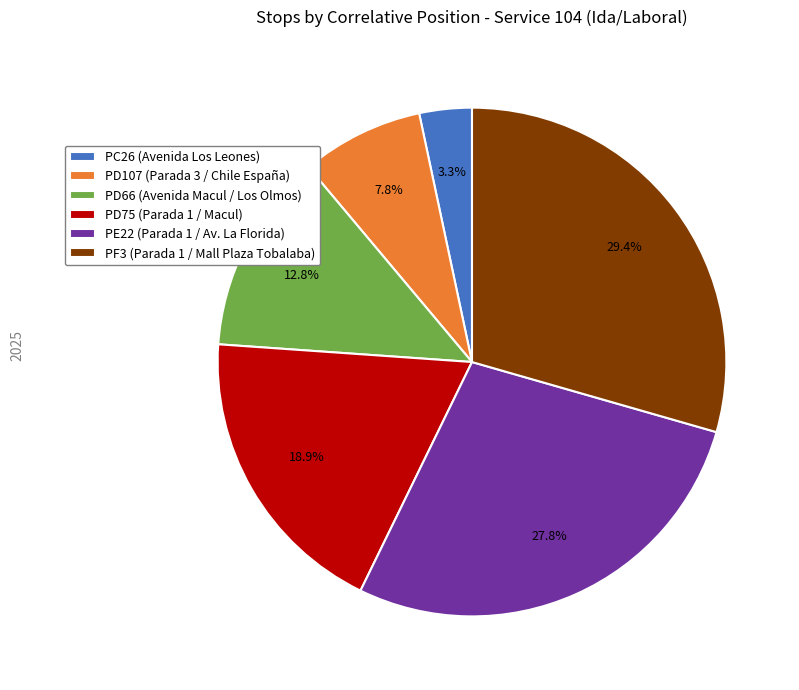

How many slices are in this pie chart?

6